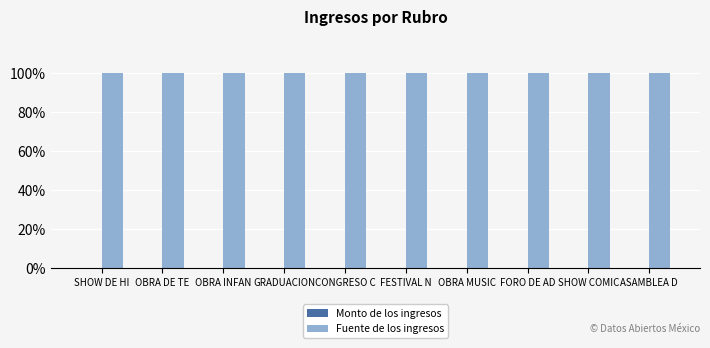

What is the greatest value displayed?

100.0